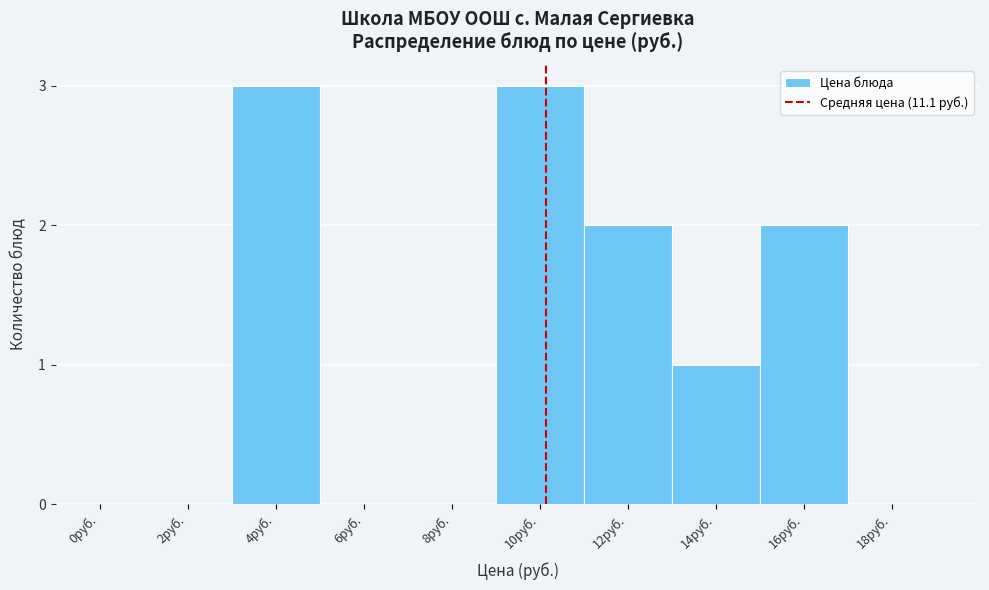

Reading left to right, list all the values displayed in this chart.

0руб.=0	2руб.=0	4руб.=3	6руб.=0	8руб.=0	10руб.=3	12руб.=2	14руб.=1	16руб.=2	18руб.=0